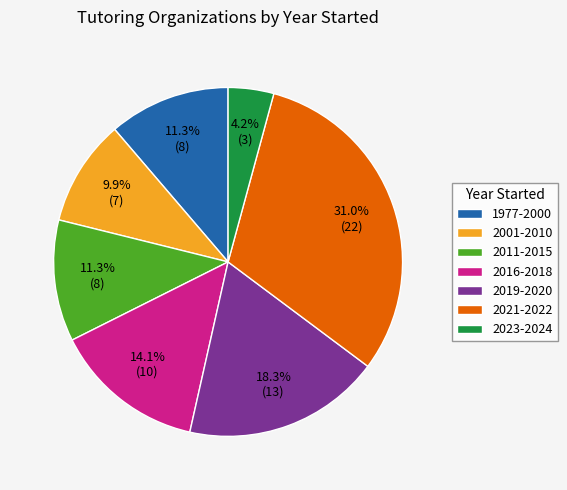

To the nearest percent, what portion does 2019-2020 represent?

18%